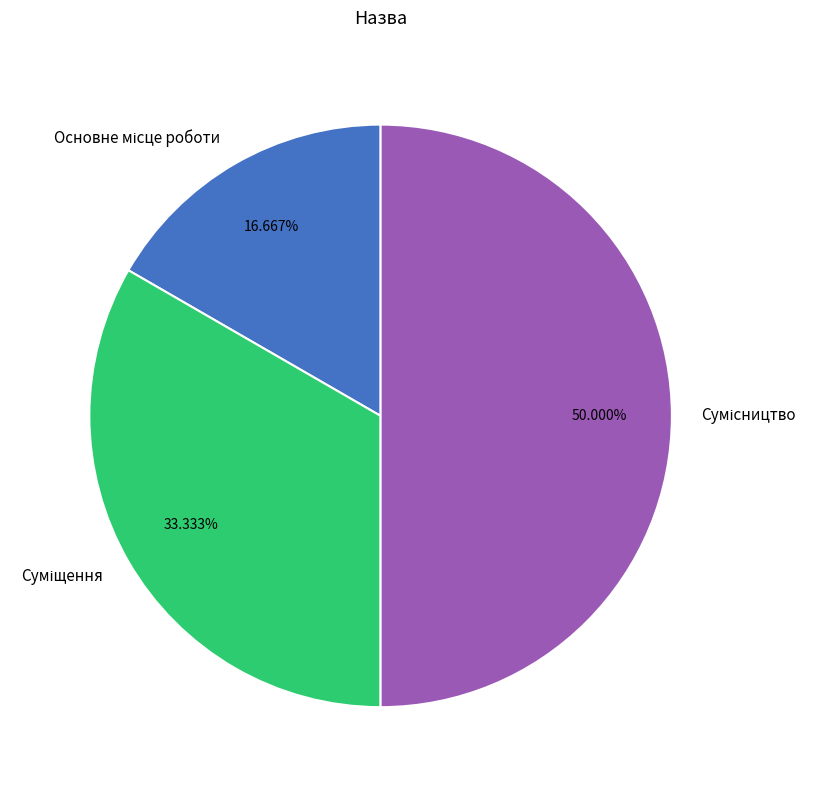

Count the number of slices in the pie.

3